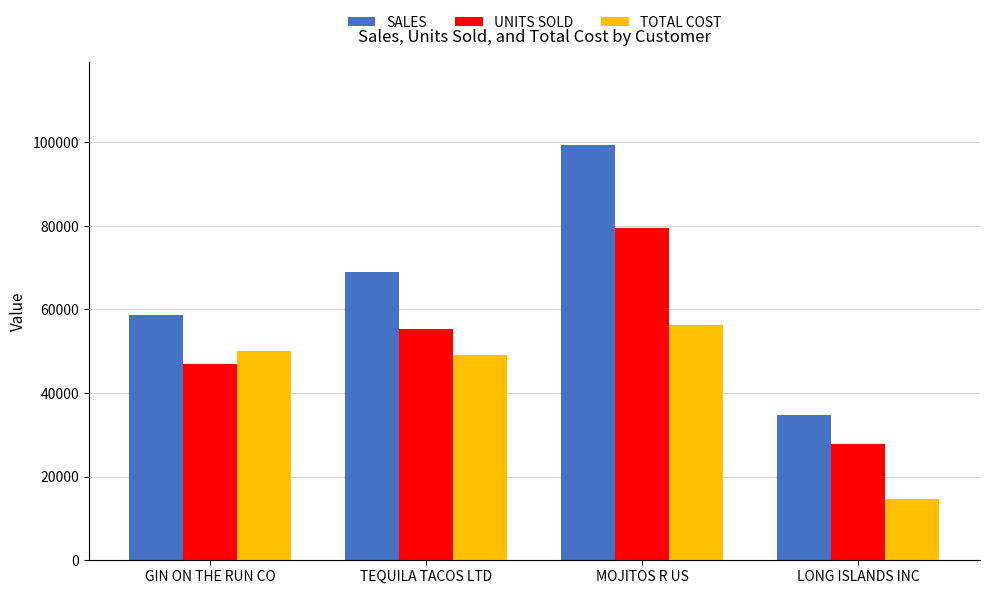

True or false: SALES has a value of 20148.6 at LONG ISLANDS INC.

False